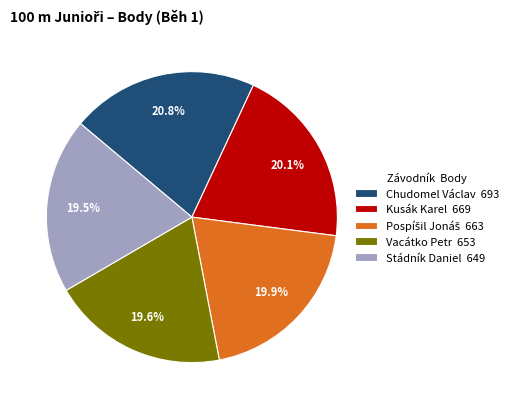

Is there any slice that represents more than half of the pie?

No